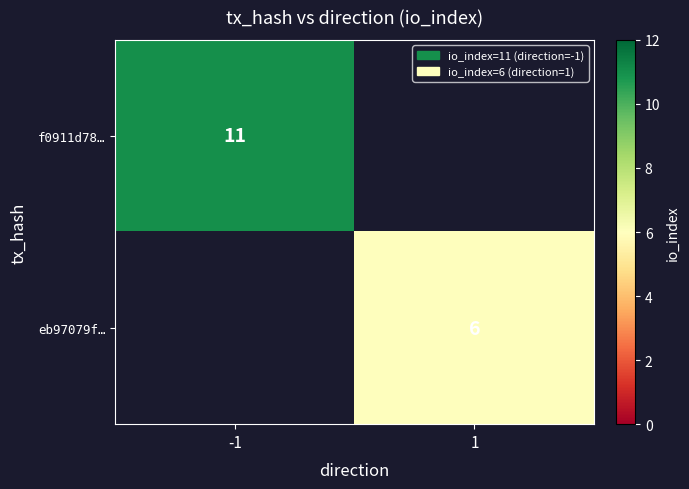

The value of f0911d78… at -1 is 4. True or false?

False